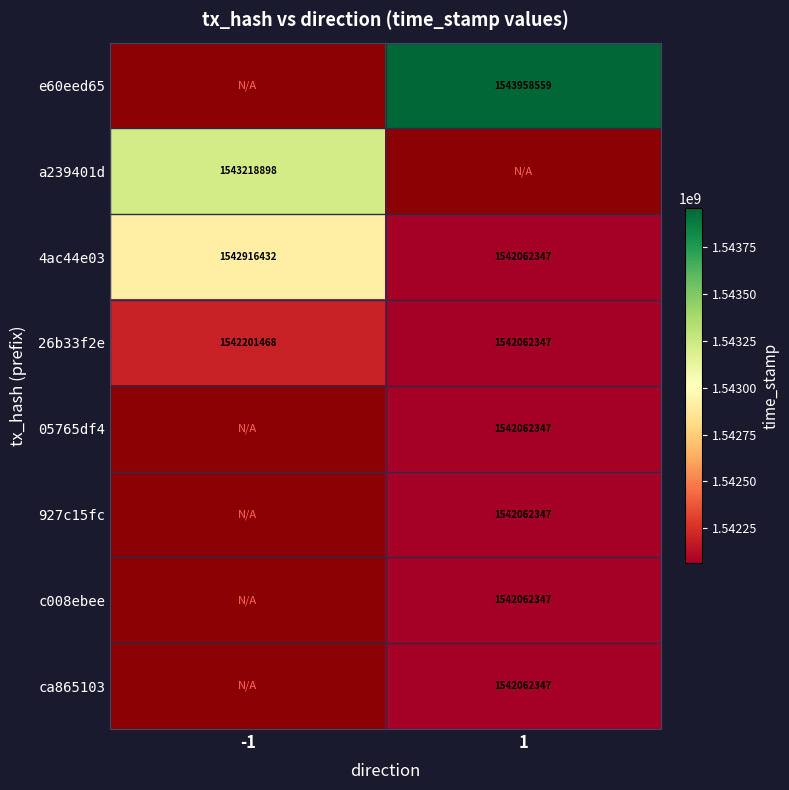

List the labels in order of 26b33f2e value, largest first.

-1, 1